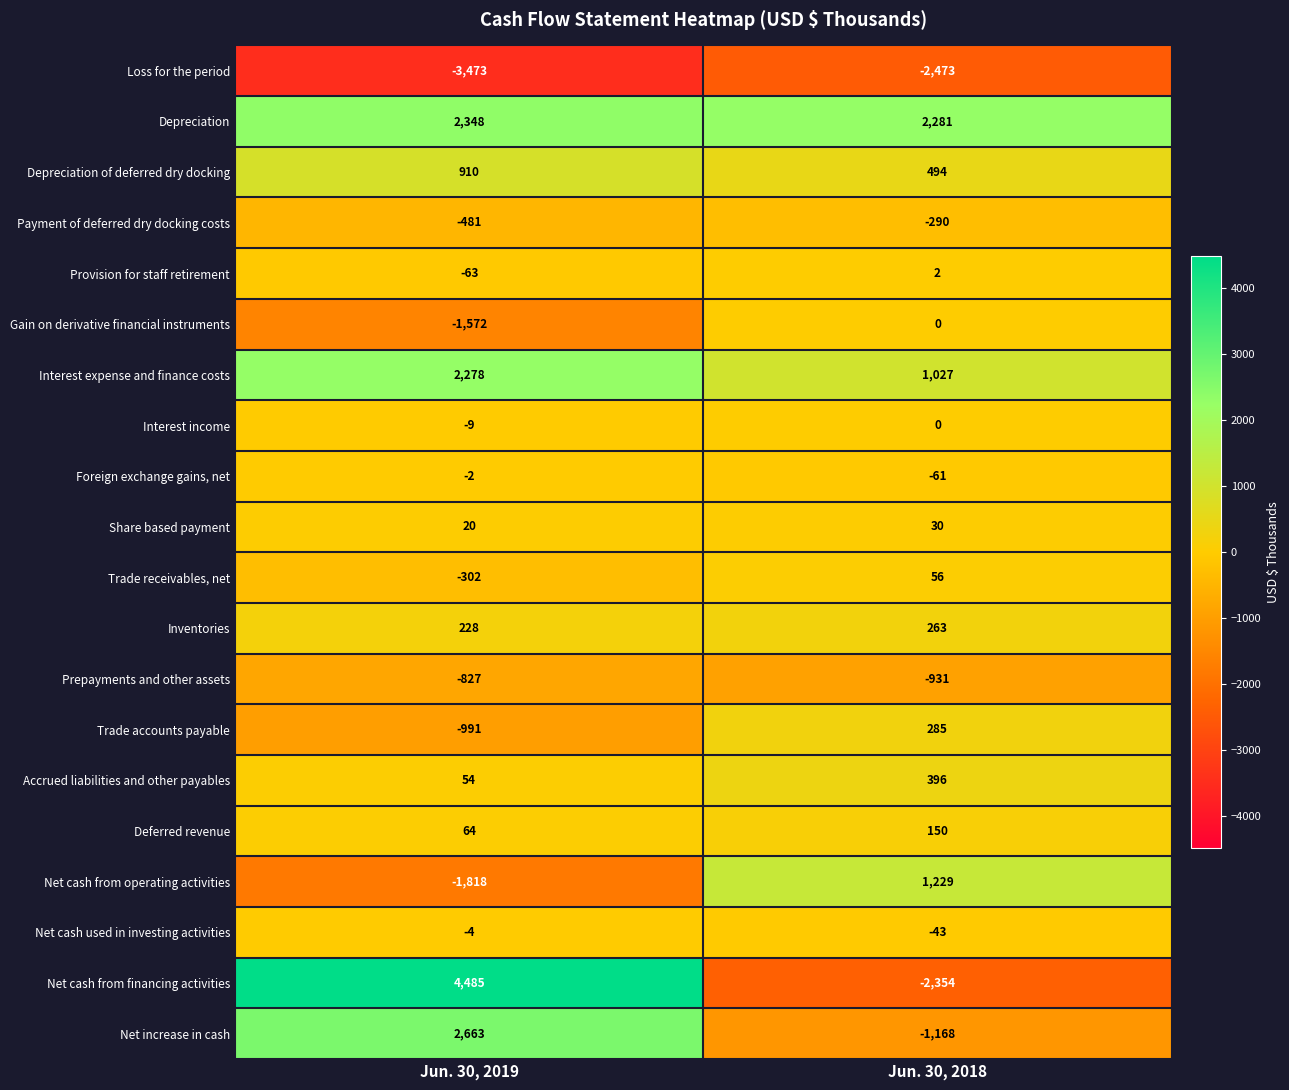

List the labels in order of Net increase in cash value, largest first.

Jun. 30, 2019, Jun. 30, 2018